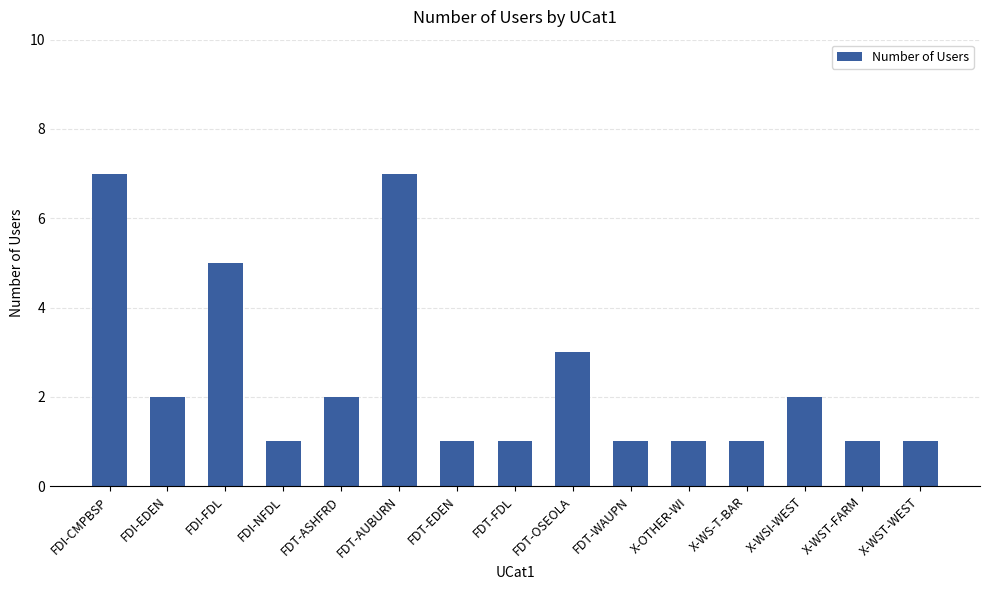

What is the change in value from FDI-EDEN to X-WST-FARM?

-1